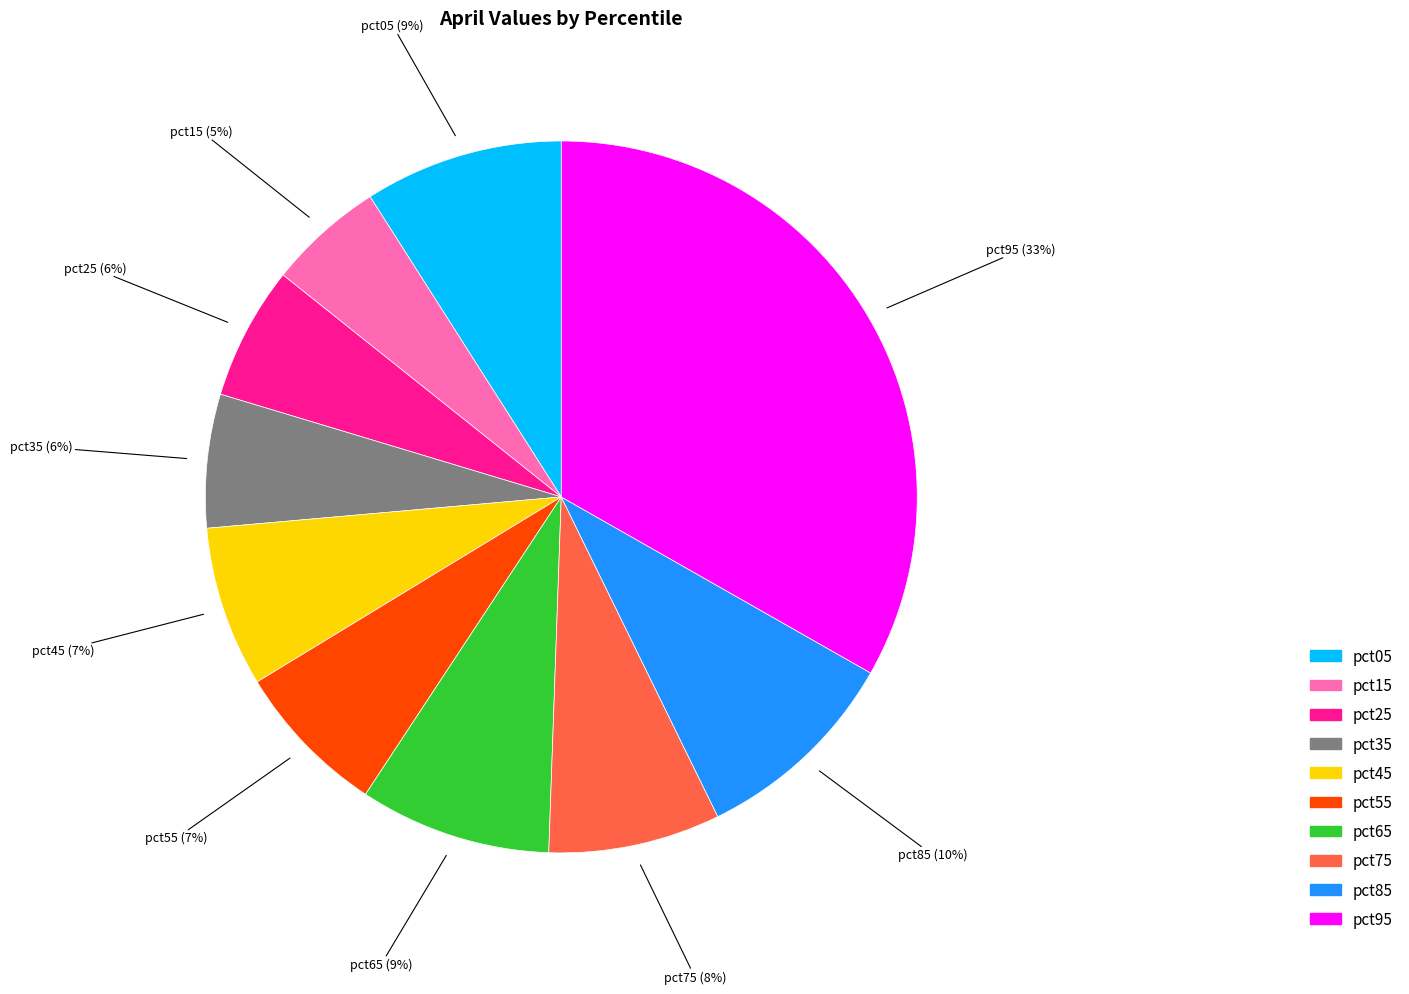

Does pct45 represent more than half of the total?

No